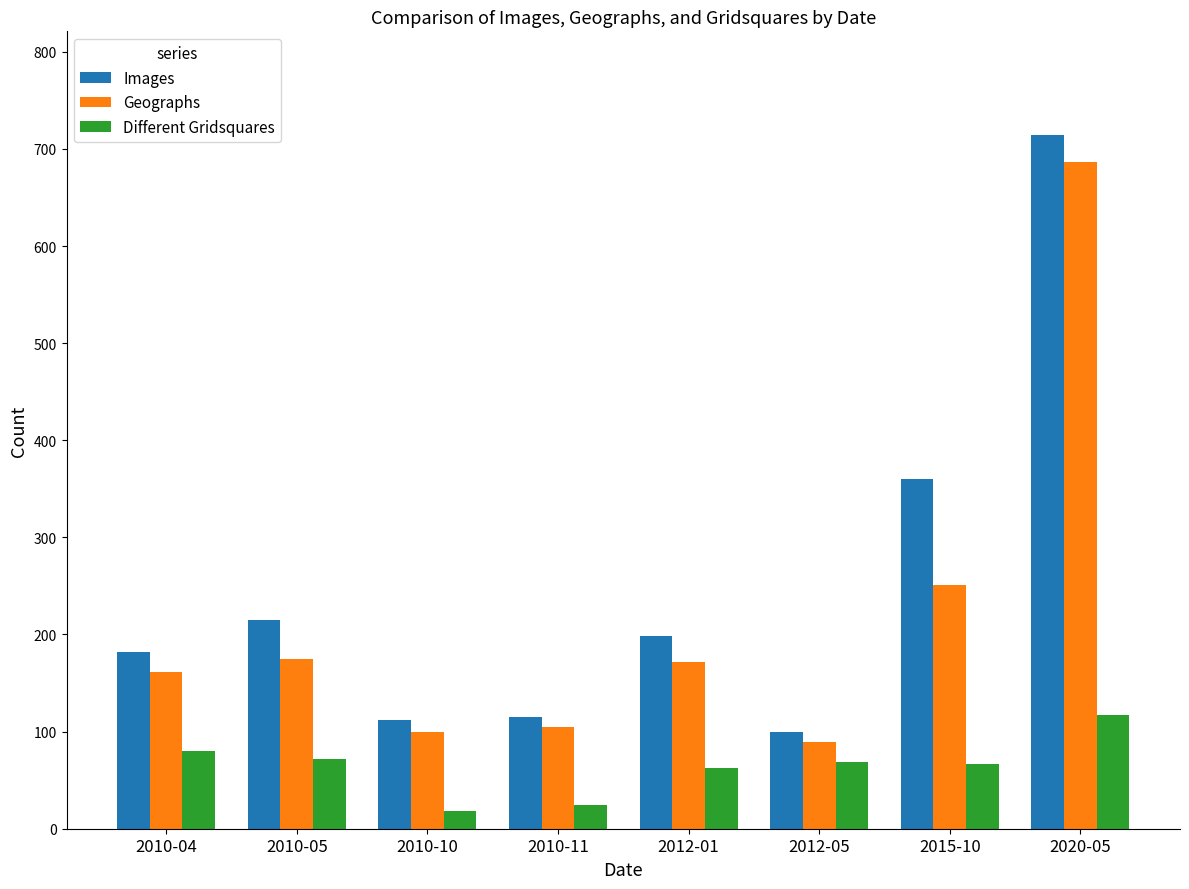

Which series has the largest range (max minus min)?

Images